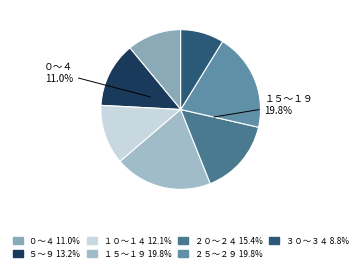

To the nearest percent, what is the difference between the １０～１４ and ２０～２４ slice percentages?

3%